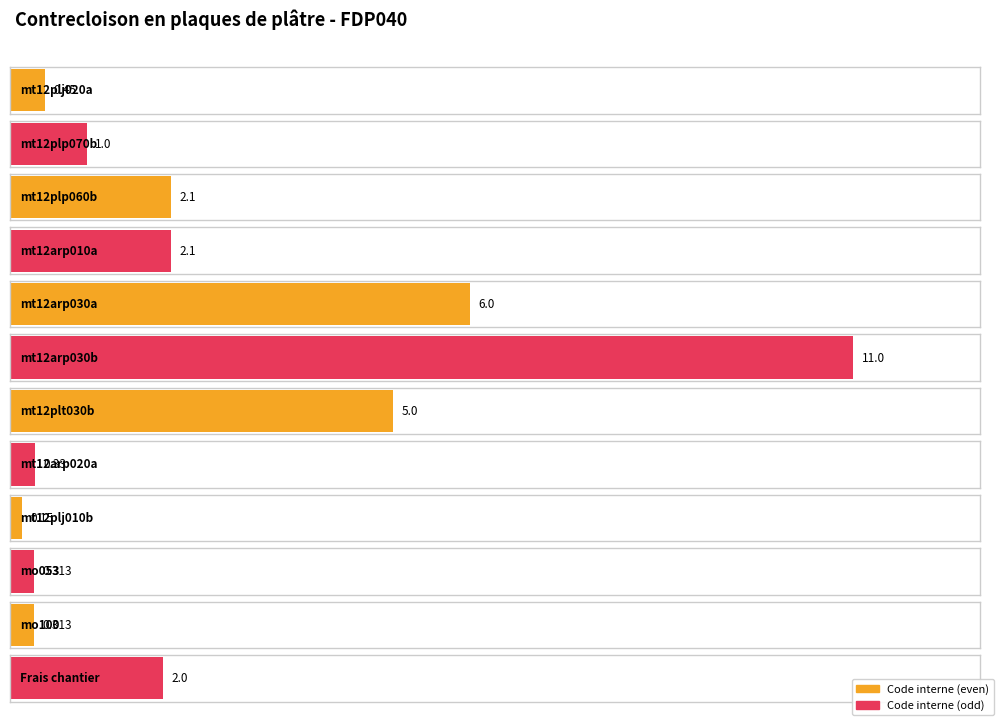

True or false: the data shows 0.1 at mt12plj010b.

True